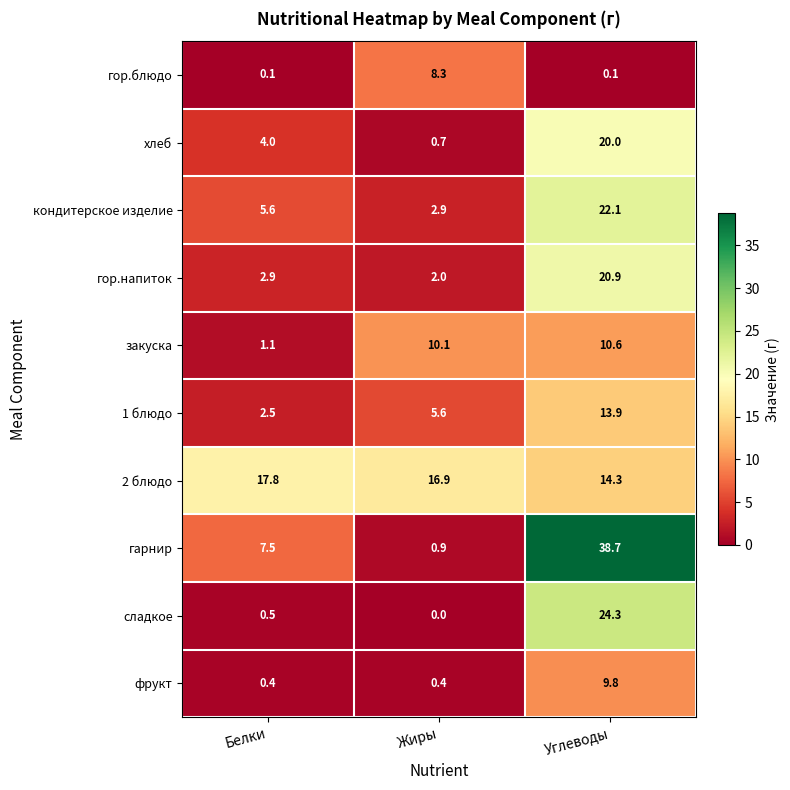

Between Белки and Жиры, which series saw the biggest shift?

закуска